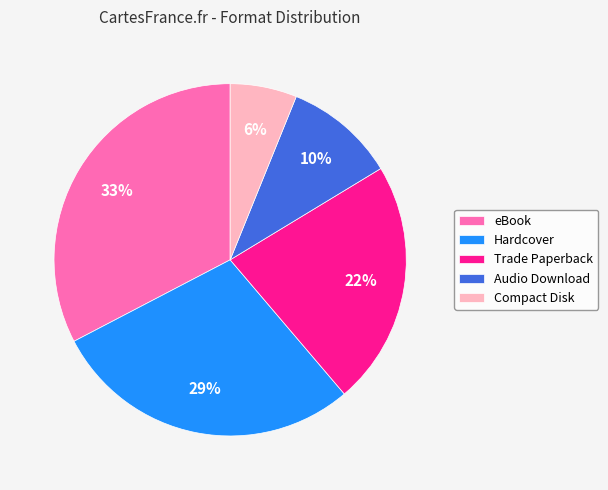

Is it true that Compact Disk is 1% of the pie?

False